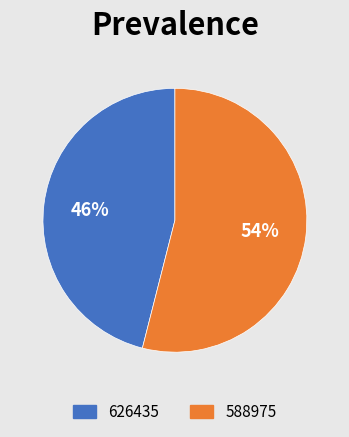

Do 588975 and 626435 together represent more than half of the pie?

Yes